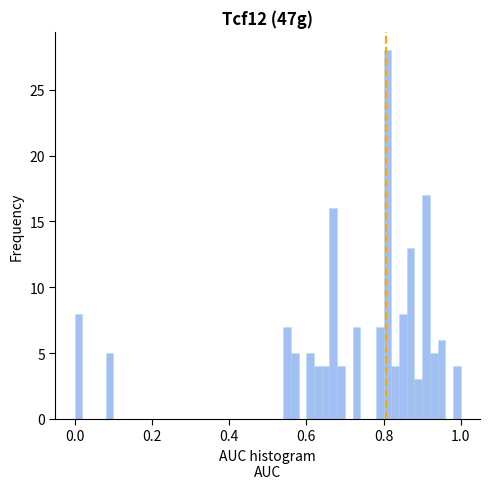

Read against the x-axis, roughly where is the centre of the tallest bar?

0.82